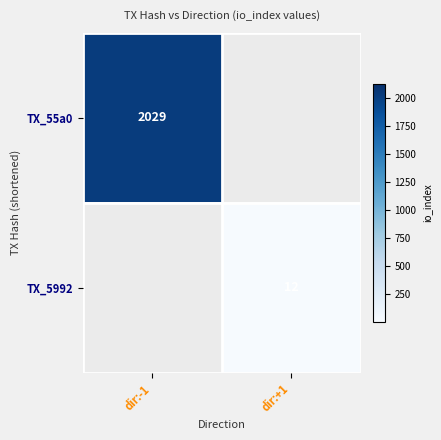

Which category has the lowest value in the TX_55a0 series?

dir:+1